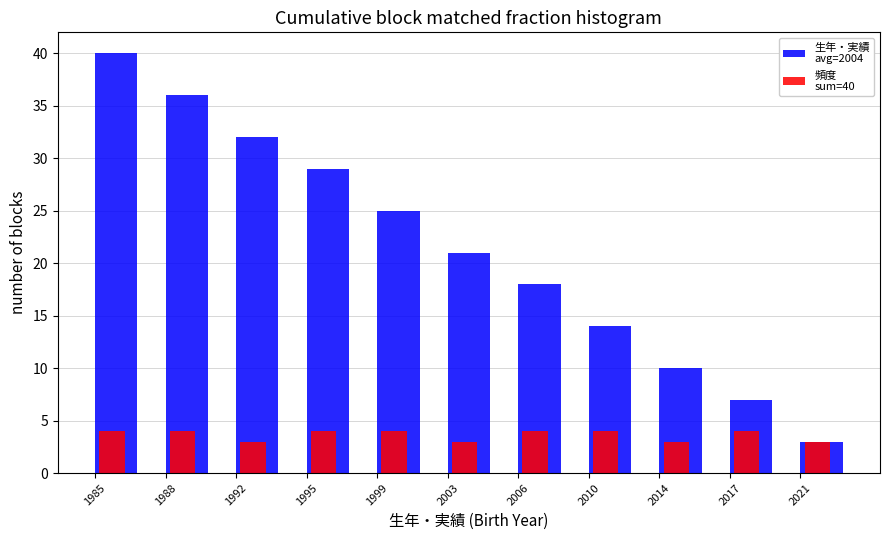

What is the spread (max minus min) of values at 2010?

10